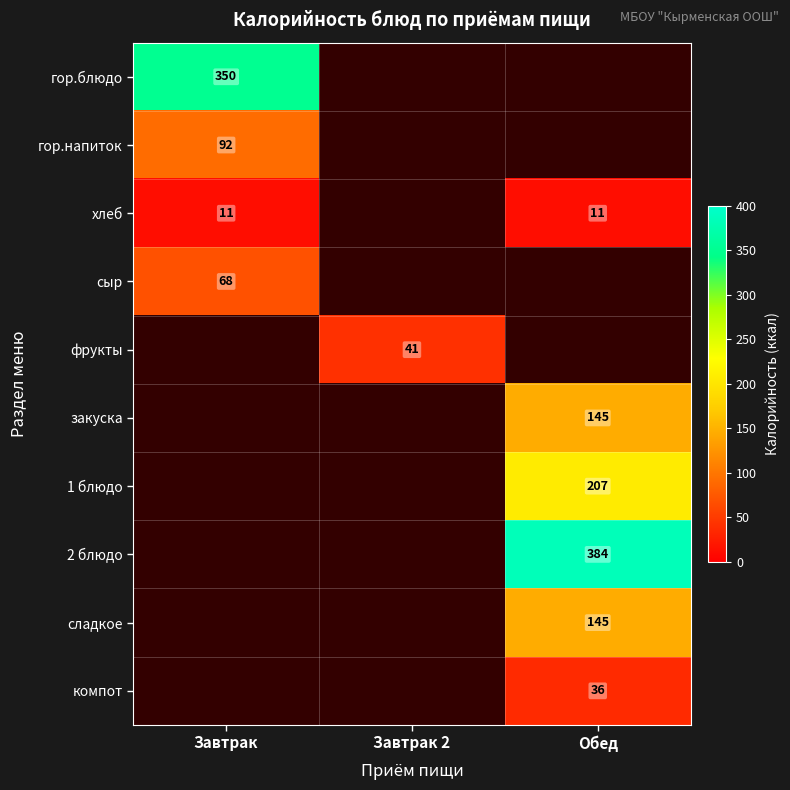

The сыр series shows 22 at Завтрак. True or false?

False